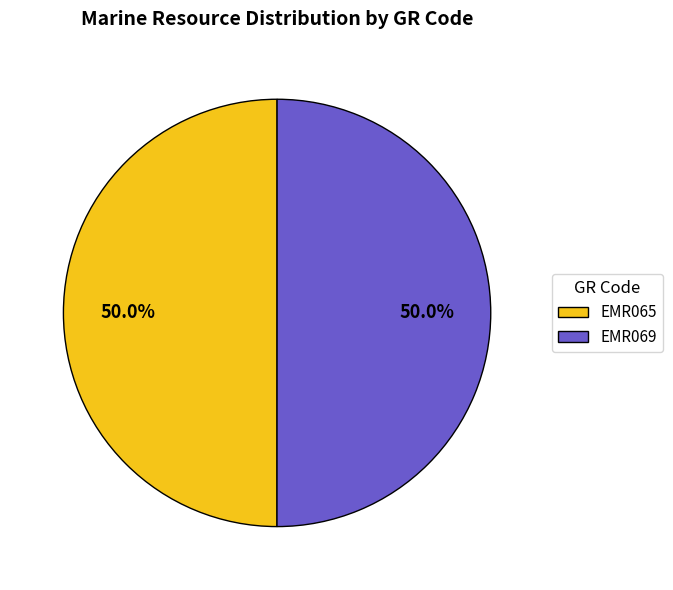

To the nearest percent, what portion does EMR069 represent?

50%